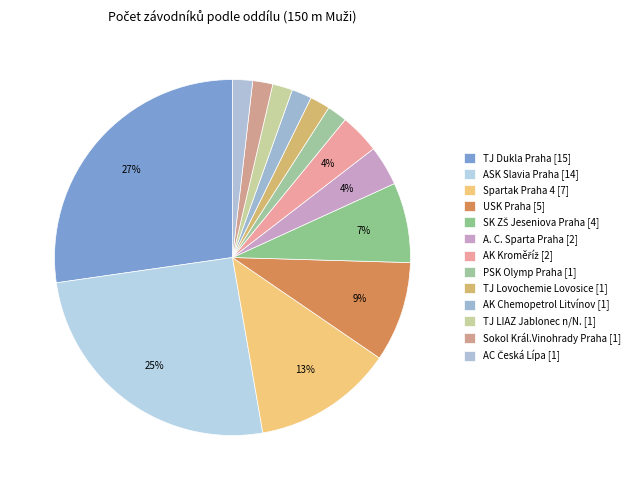

To the nearest percent, what is the combined percentage of TJ Dukla Praha and Sokol Král.Vinohrady Praha?

29%